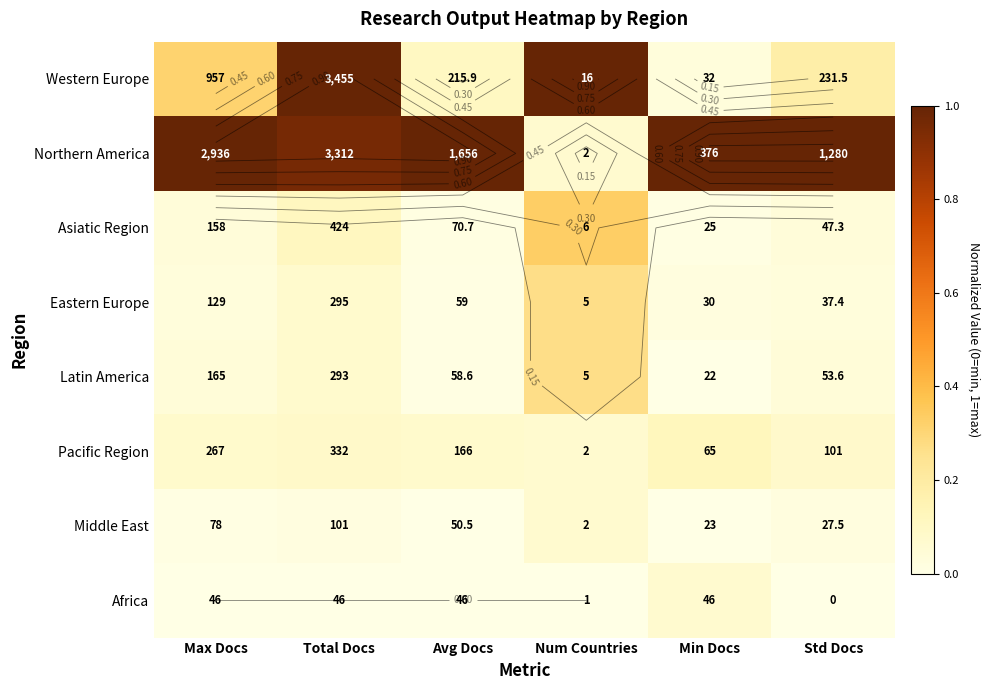

The value of Western Europe at Min Docs is 0.0. True or false?

False